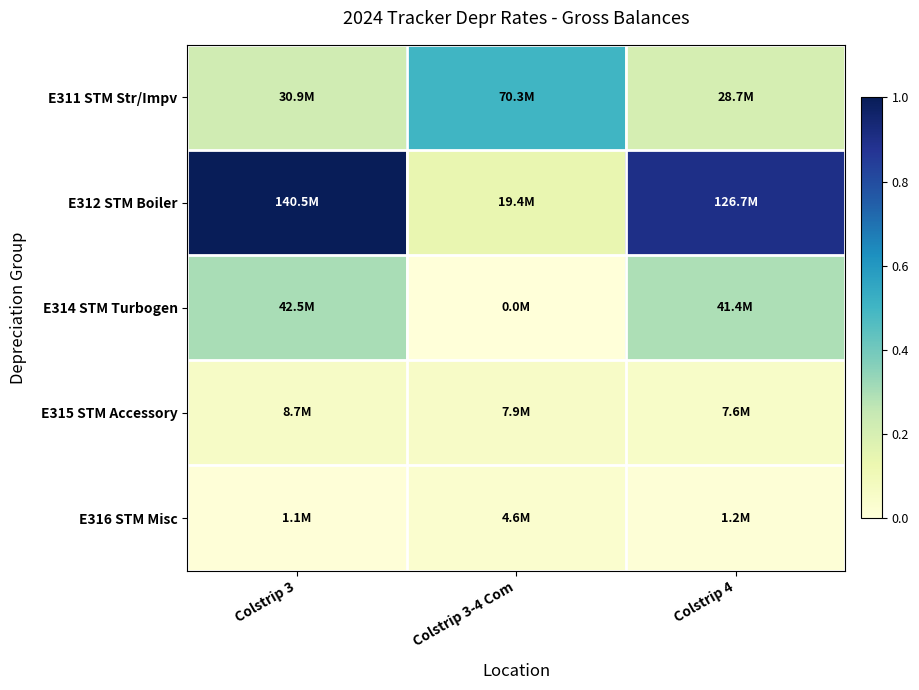

Which series changed the most between Colstrip 3 and Colstrip 4?

E312 STM Boiler